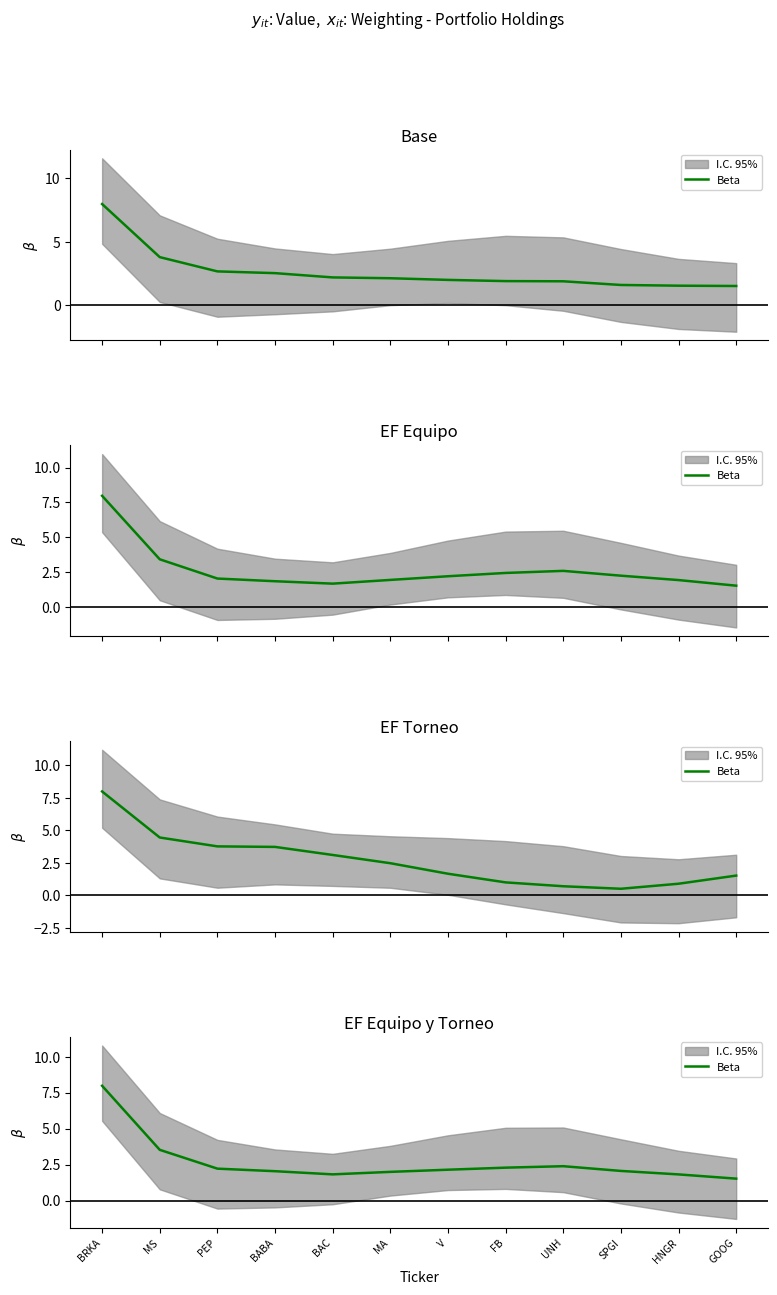

List the labels in order of value, largest first.

BRKA, MS, UNH, FB, PEP, V, SPGI, BABA, MA, BAC, HNGR, GOOG